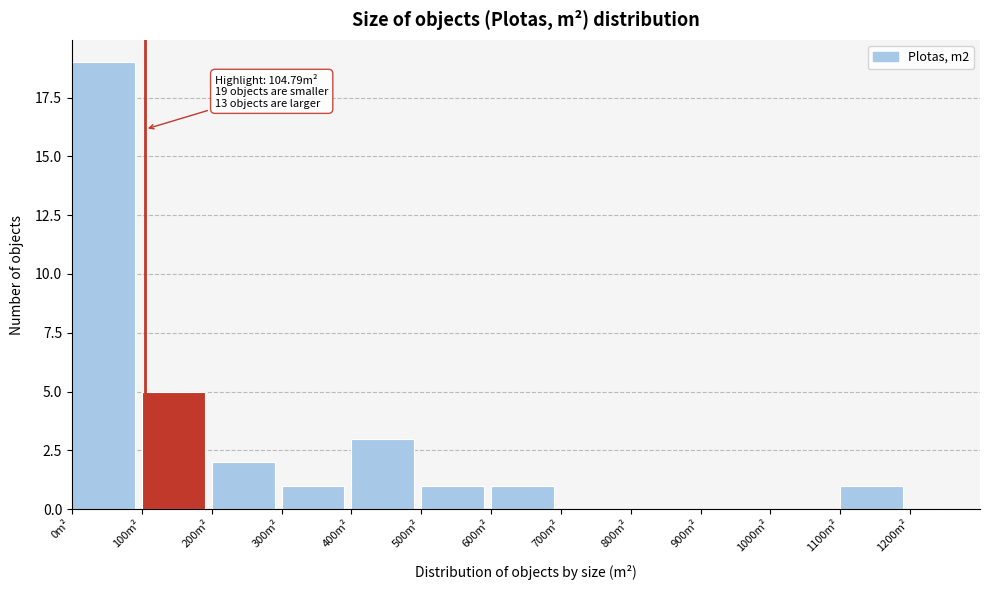

Over which range of the x-axis is the bar tallest?

0 to 100